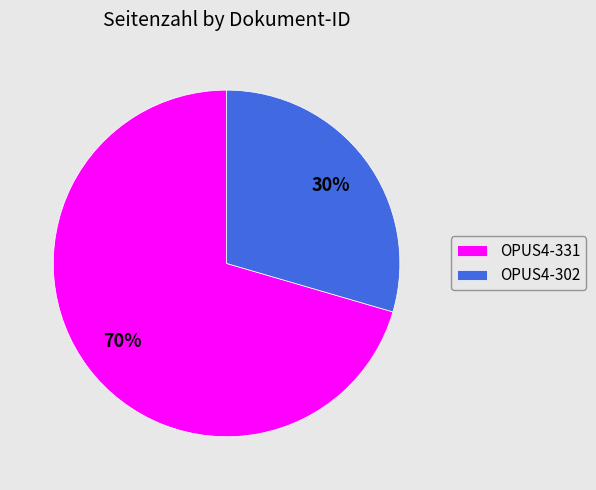

Combined, do OPUS4-331 and OPUS4-302 account for over 50%?

Yes